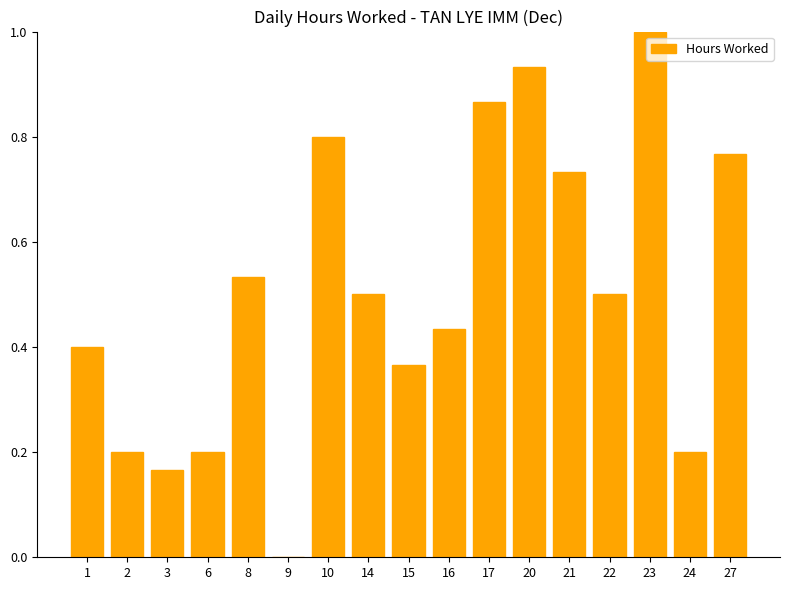

True or false: the data shows 0.2 at 1.

False